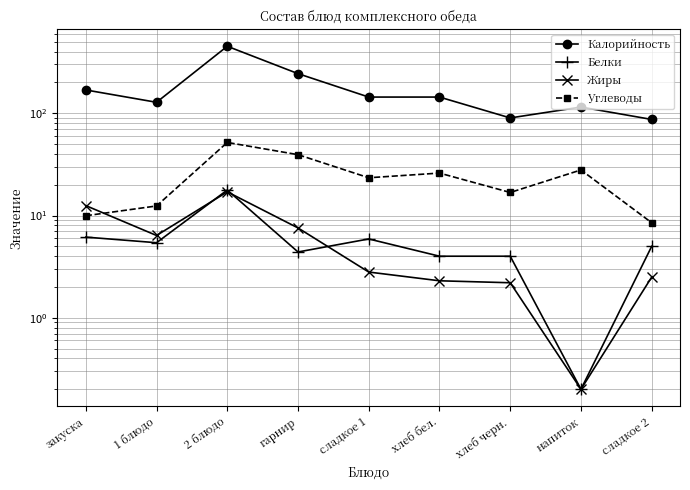

Where is the first local minimum for Жиры?

1 блюдо